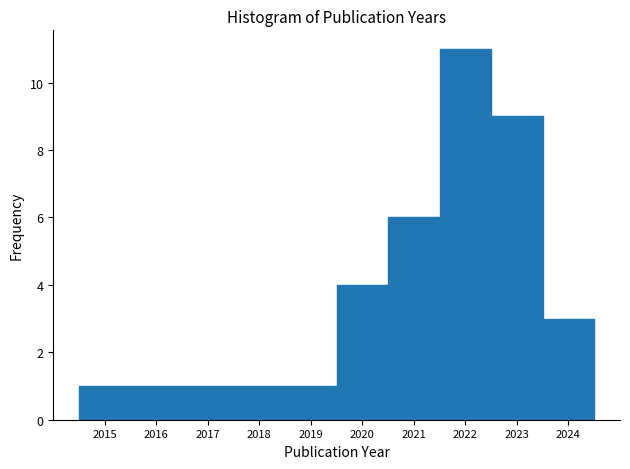

Which range on the x-axis has the tallest bar?

2021.5 to 2022.5